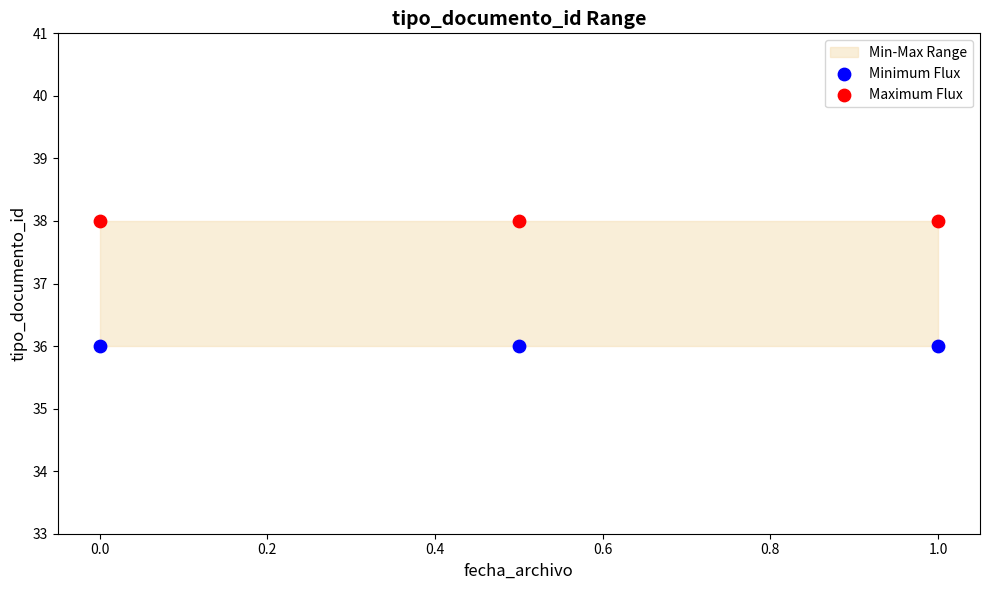

Across all data points, what is the average Y value?

37